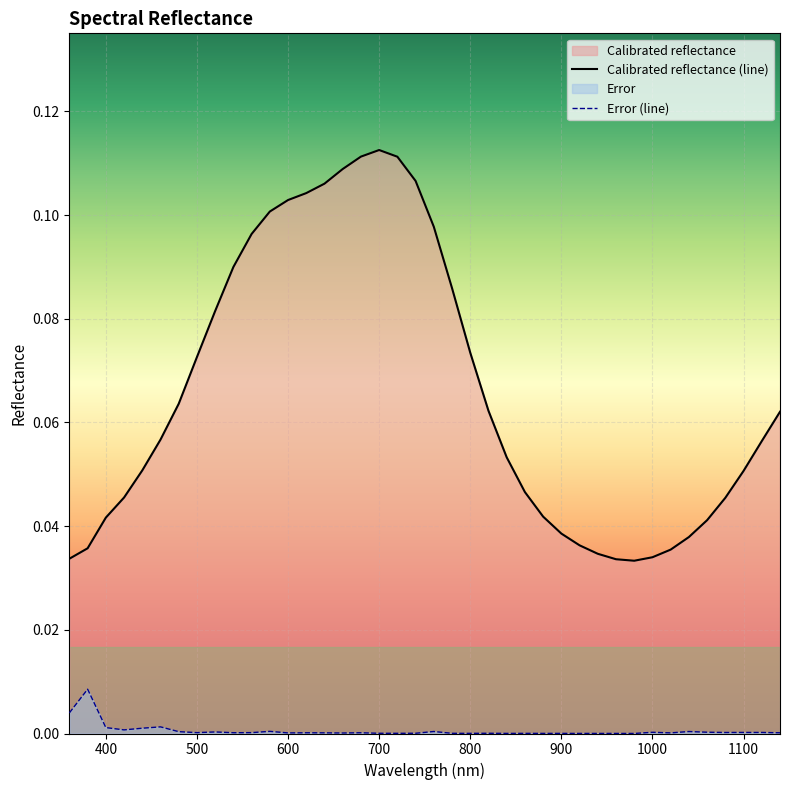

Which series has the largest total across all categories?

Calibrated reflectance (line)